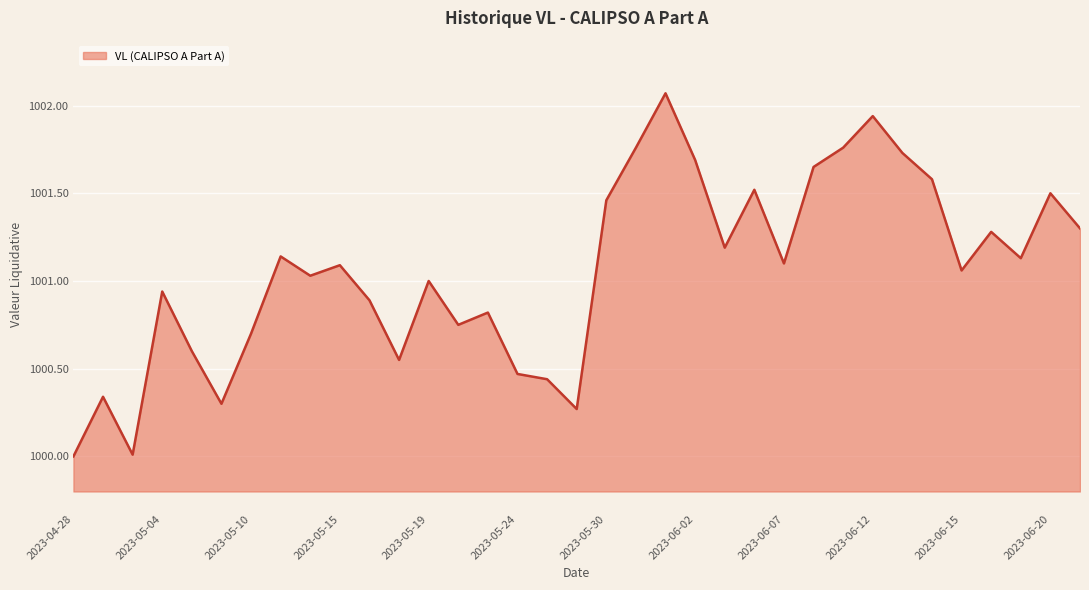

What is the difference between the maximum and minimum values?

2.1